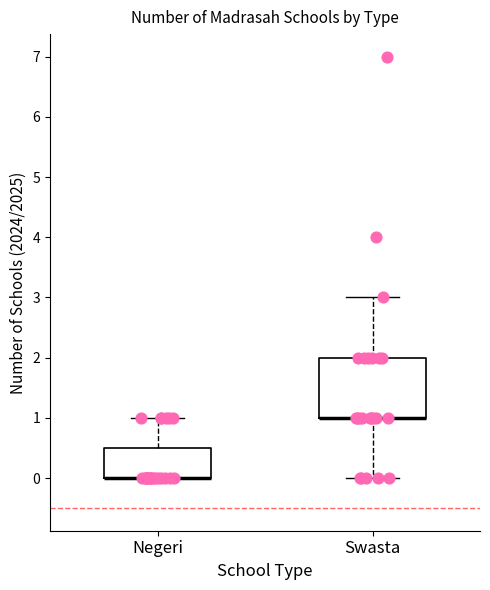

Which box is the tallest, from its lower edge to its upper edge?

Swasta